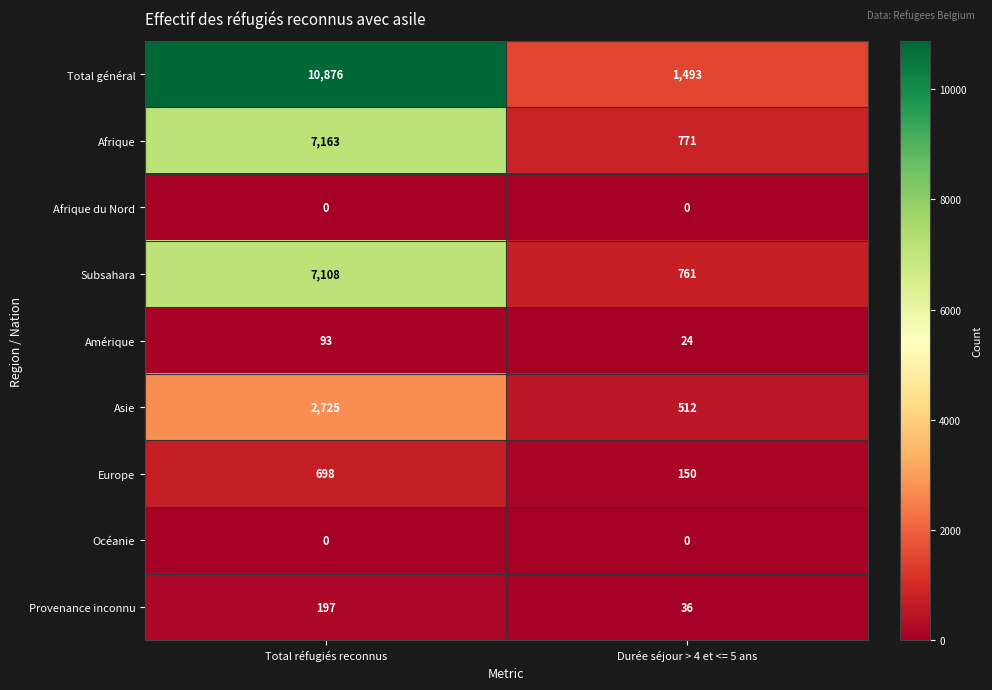

What is the total value across all series at Durée séjour > 4 et <= 5 ans?

3747